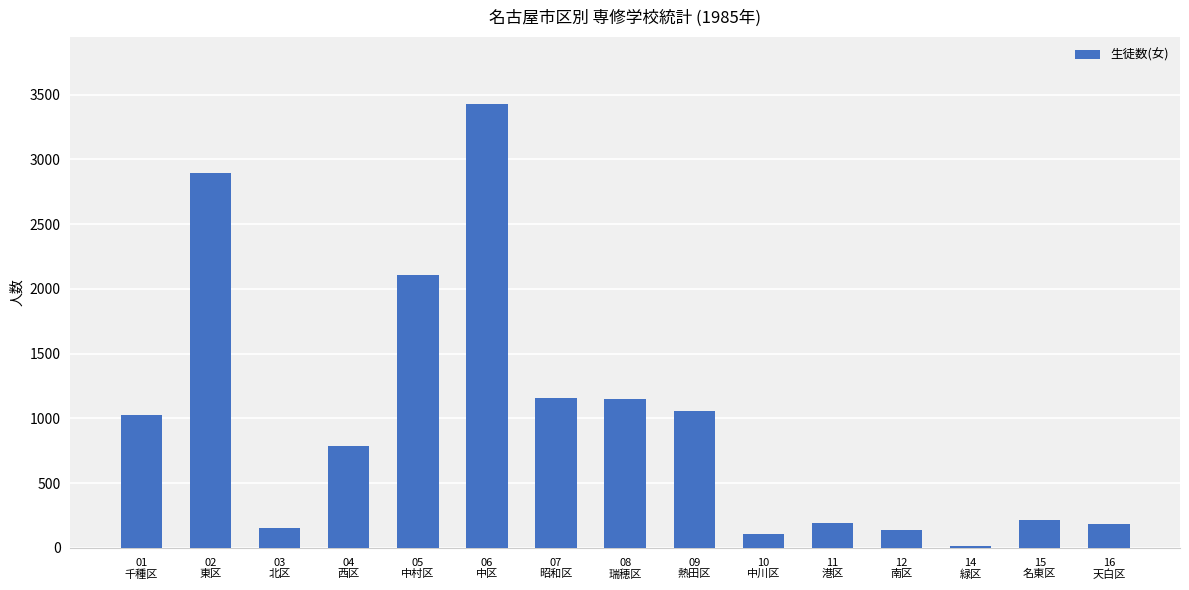

Where is the data nearest to the value 1722?

05
中村区